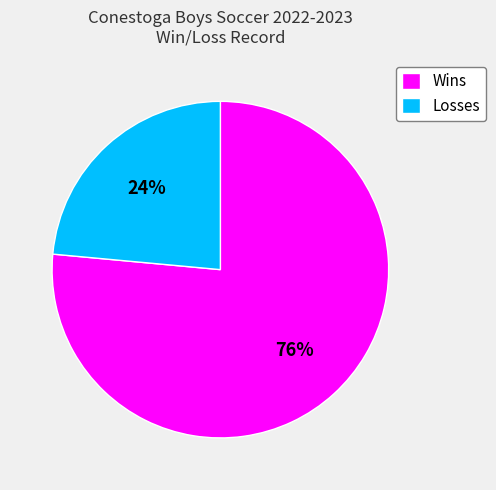

To the nearest percent, what portion does Wins represent?

76%